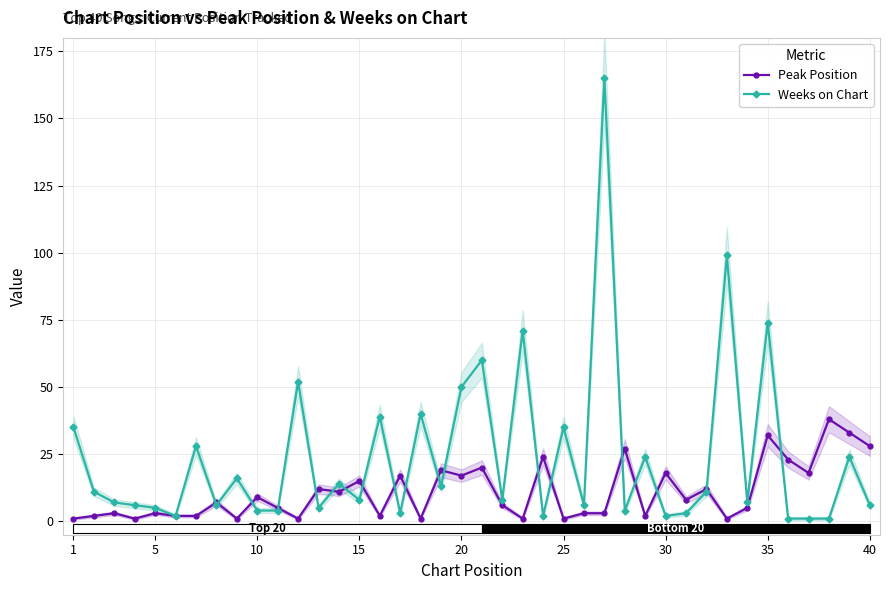

Count the number of categories in the chart.

40